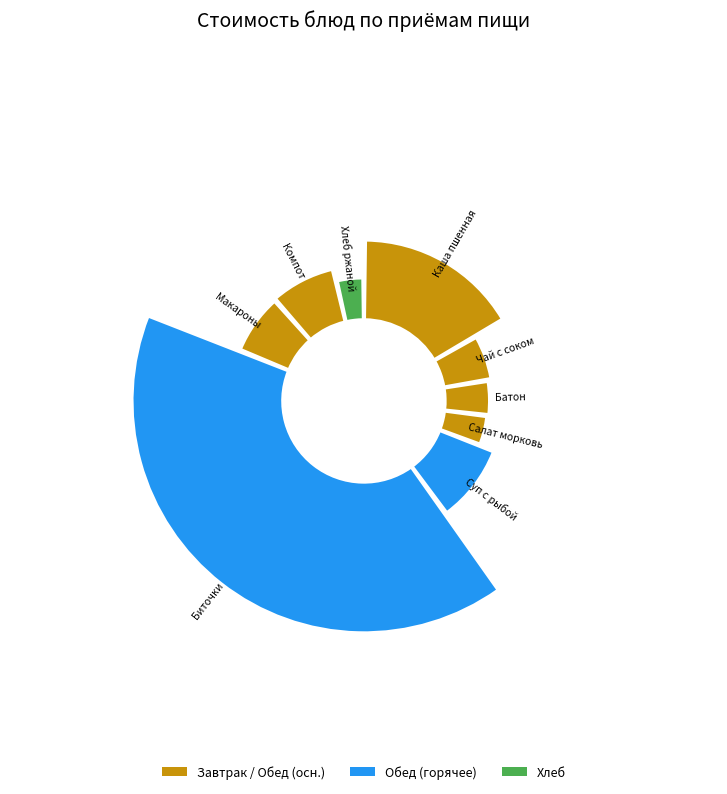

How much of the chart is everything except Макаронные изделия отварные?

92.6%